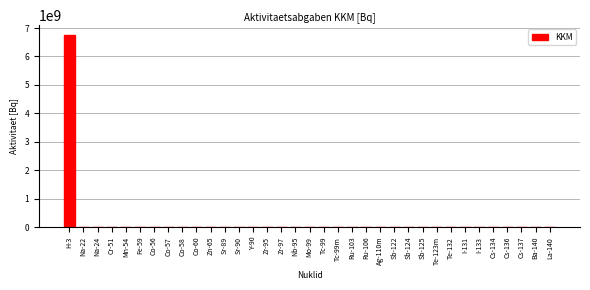

What is the greatest value displayed?

6762540500.0